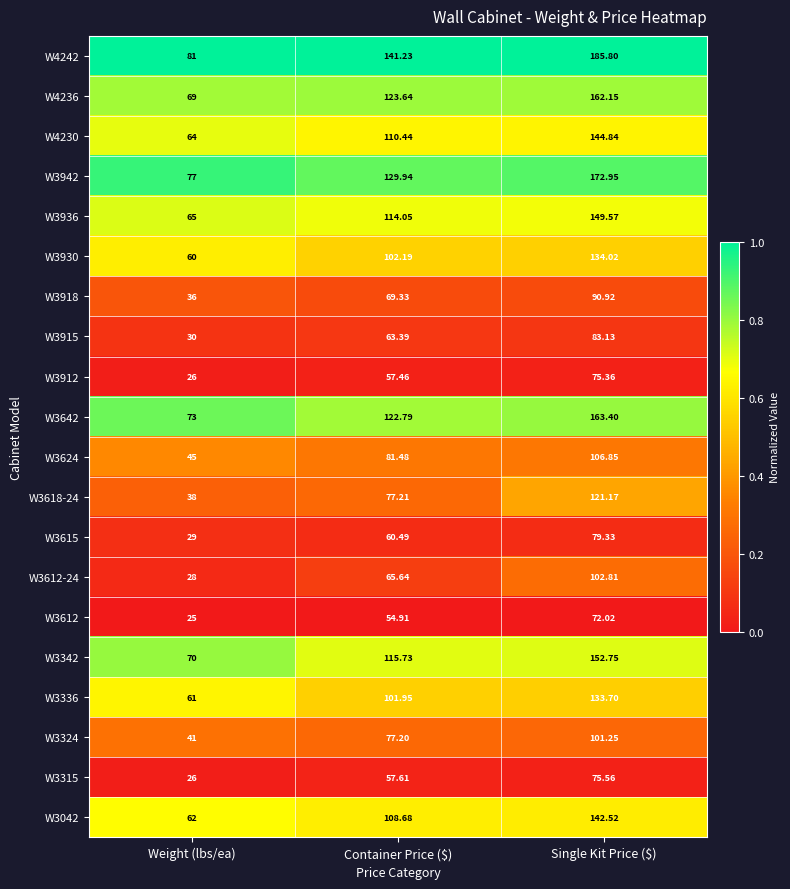

At which category is the sum across all series the highest?

Single Kit Price ($)